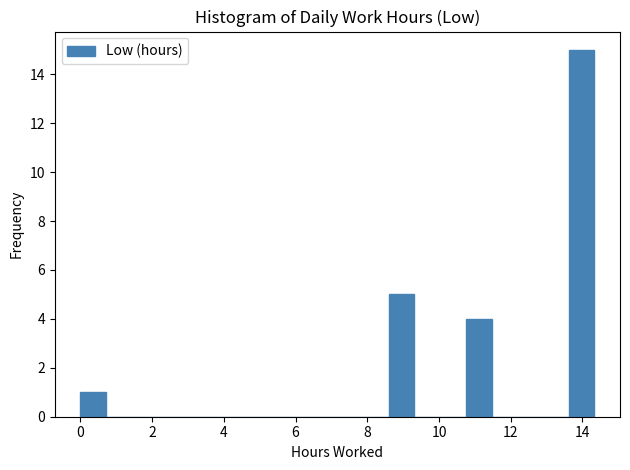

Around what value on the x-axis is the tallest bar? Give the approximate position of its centre, as read against the axis.

14.0